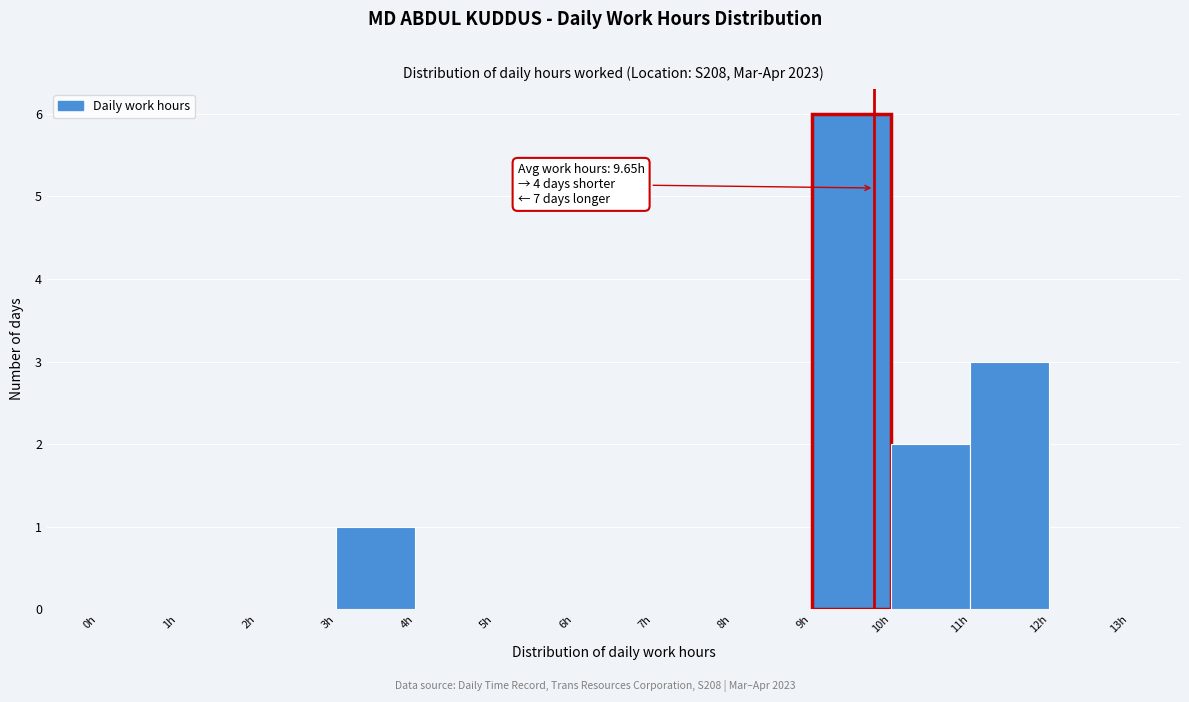

Which range on the x-axis has the tallest bar?

9 to 10